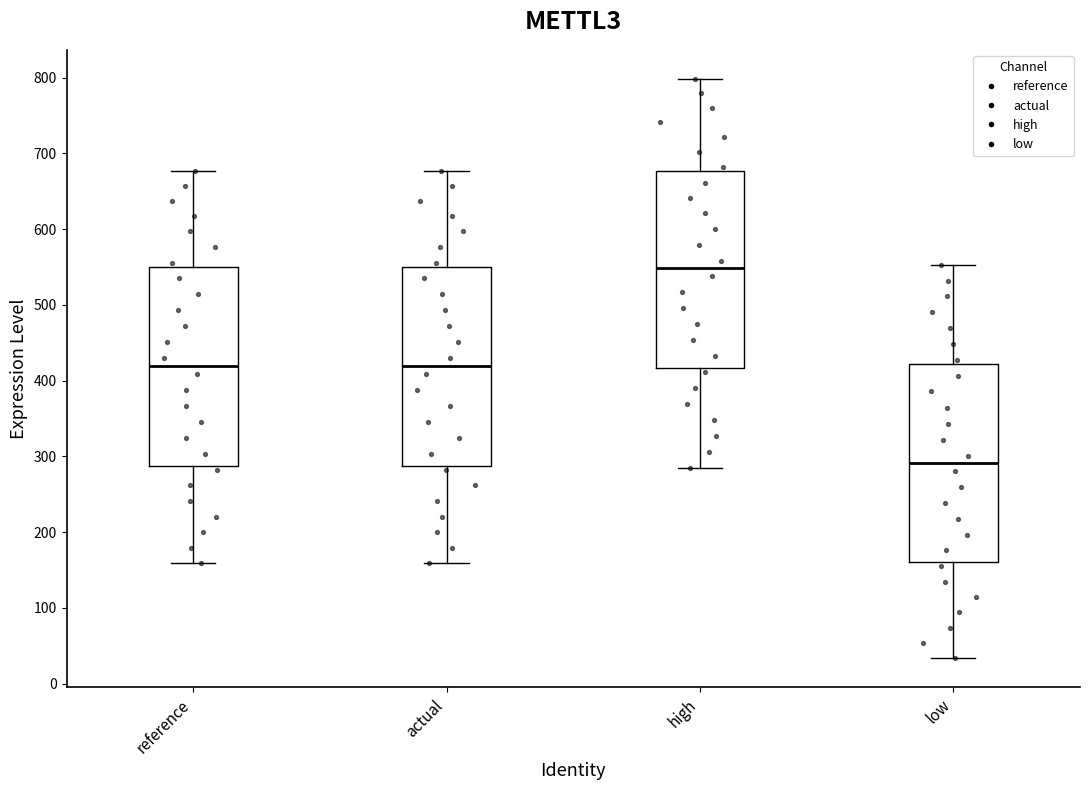

Reading left to right, transcribe this box plot: for each box, give where its median line is, the range the box spans, and where its two whiskers end, as read against the y-axis. The values are not printed on the chart, so give them approximately, as read against the axis.

reference: median 420, box 290 to 550, whiskers 160 to 680
actual: median 420, box 290 to 550, whiskers 160 to 680
high: median 550, box 420 to 680, whiskers 290 to 800
low: median 290, box 160 to 420, whiskers 30 to 550